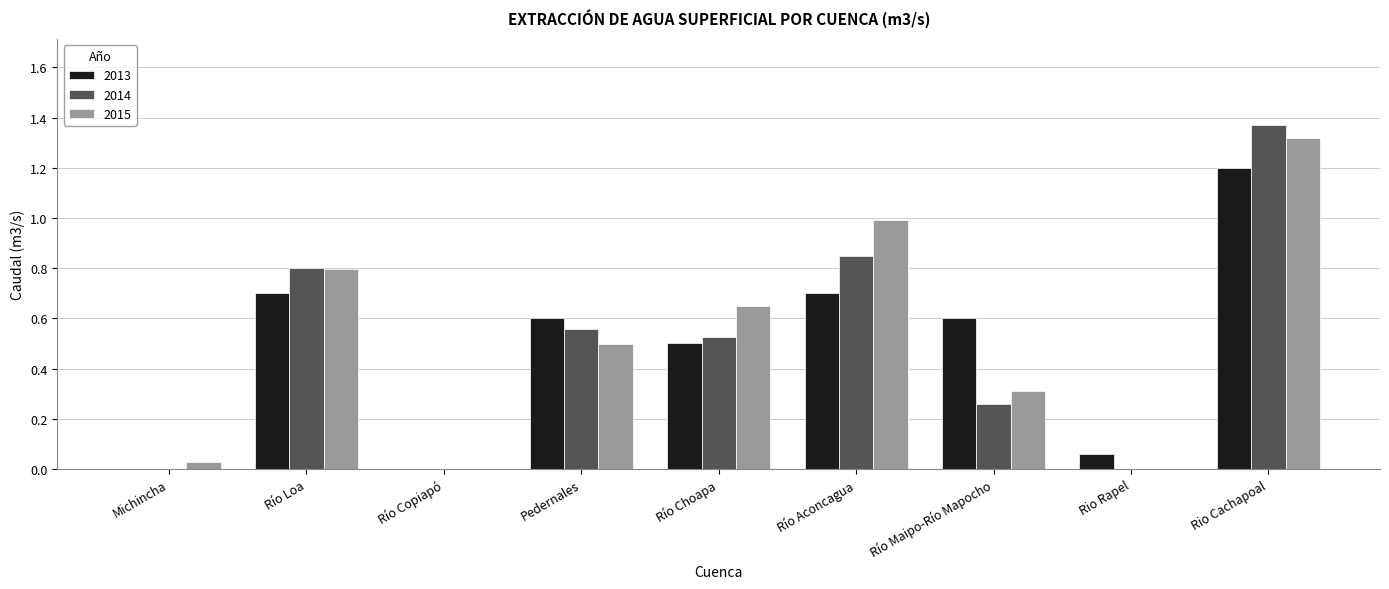

Which category has the highest value across all series?

Rio Cachapoal